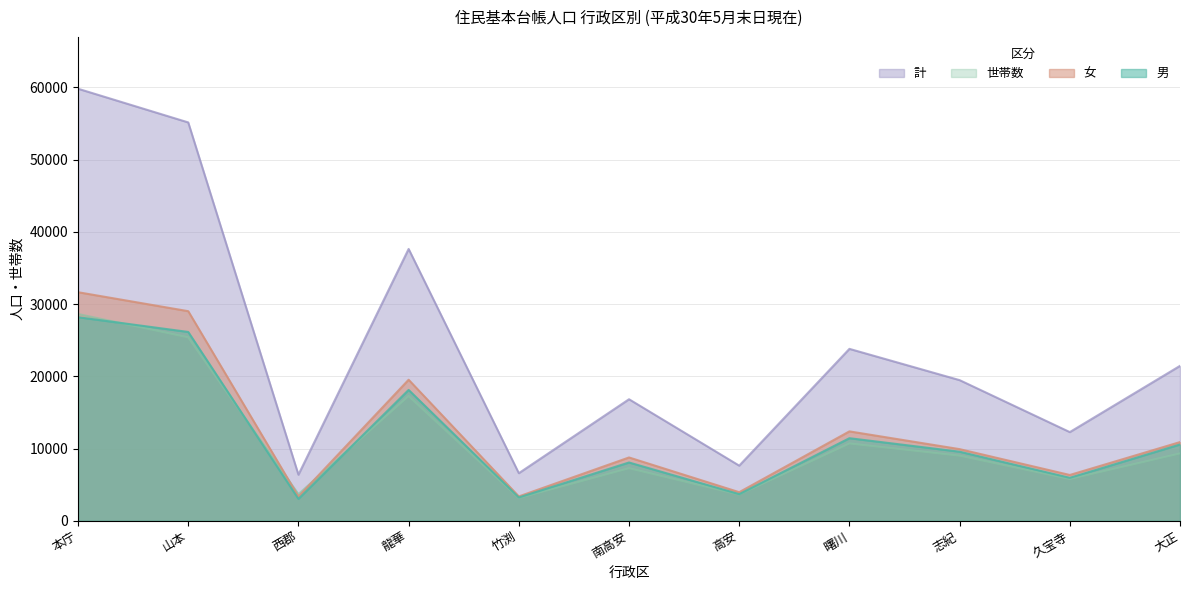

Which series has the largest total across all categories?

計